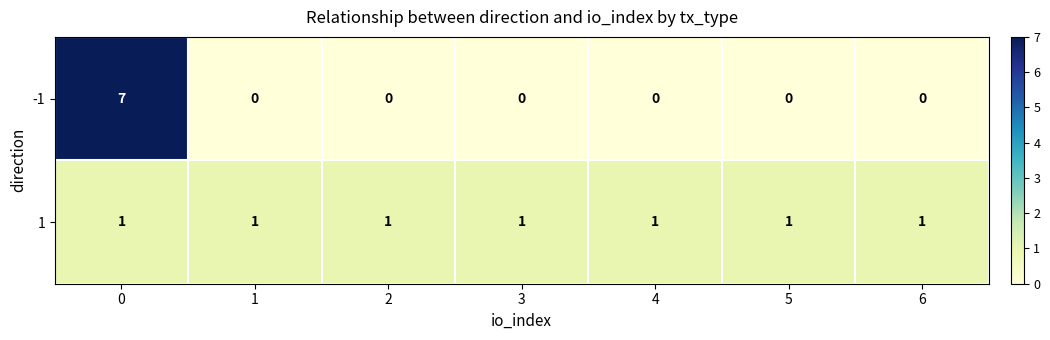

Reading left to right, list all the values displayed in this chart.

-1: 7	0	0	0	0	0	0
1: 1	1	1	1	1	1	1